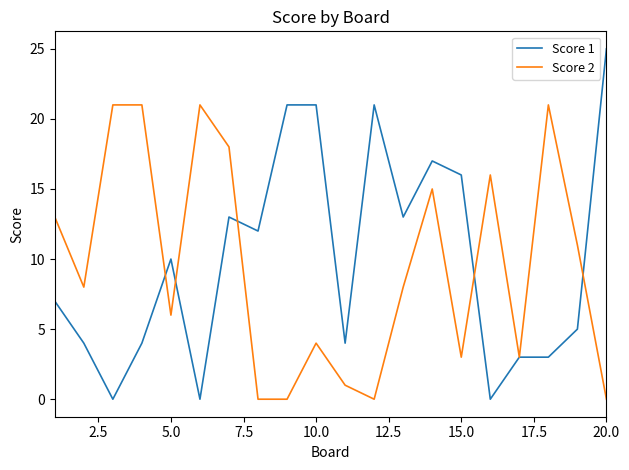

What is the average value of the Score 2 series?

10